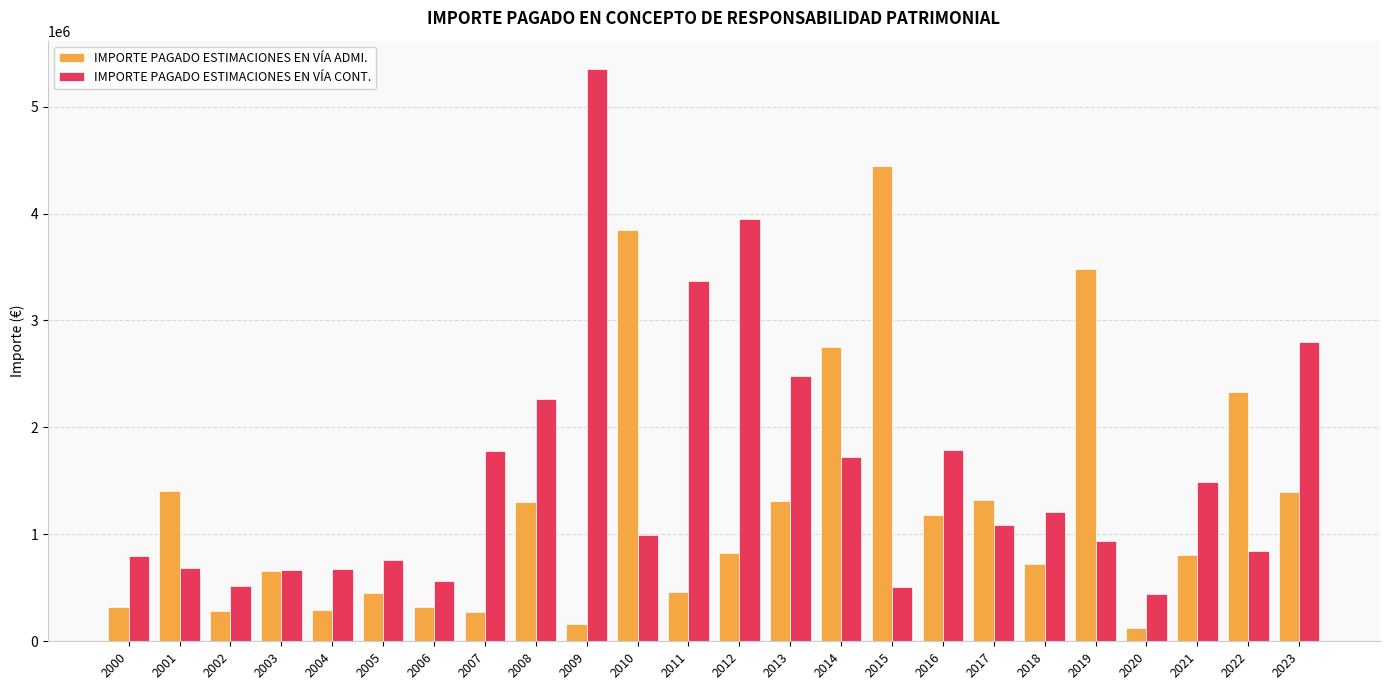

Rank the series by their average value, from highest to lowest.

IMPORTE PAGADO ESTIMACIONES EN VÍA CONT., IMPORTE PAGADO ESTIMACIONES EN VÍA ADMI.